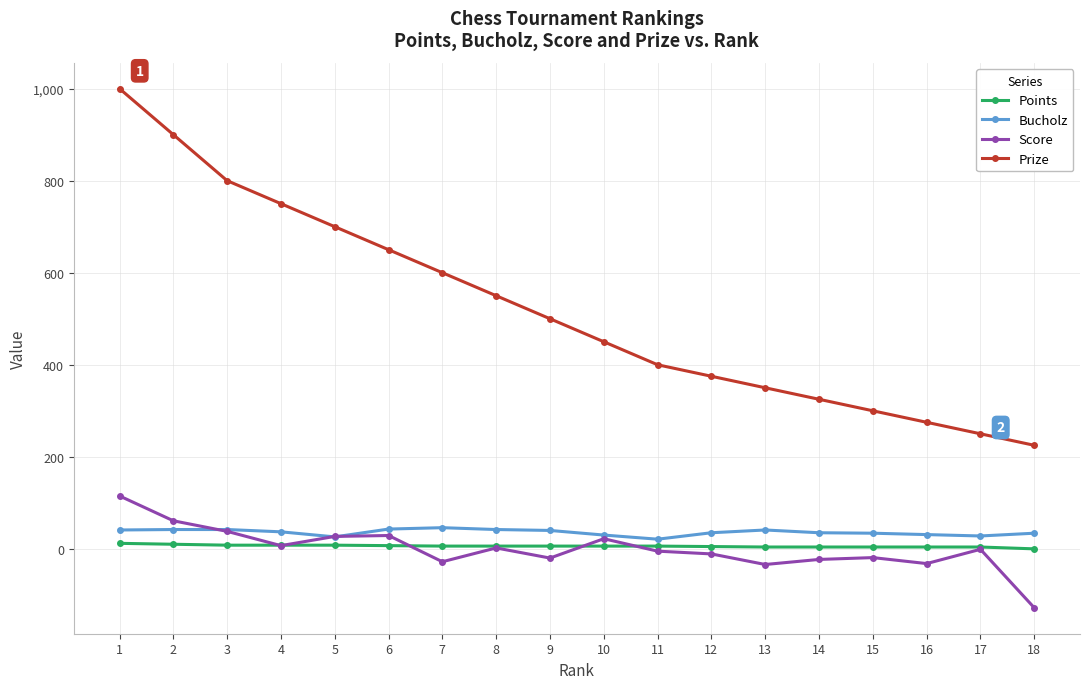

True or false: Prize and Score intersect in this chart.

False